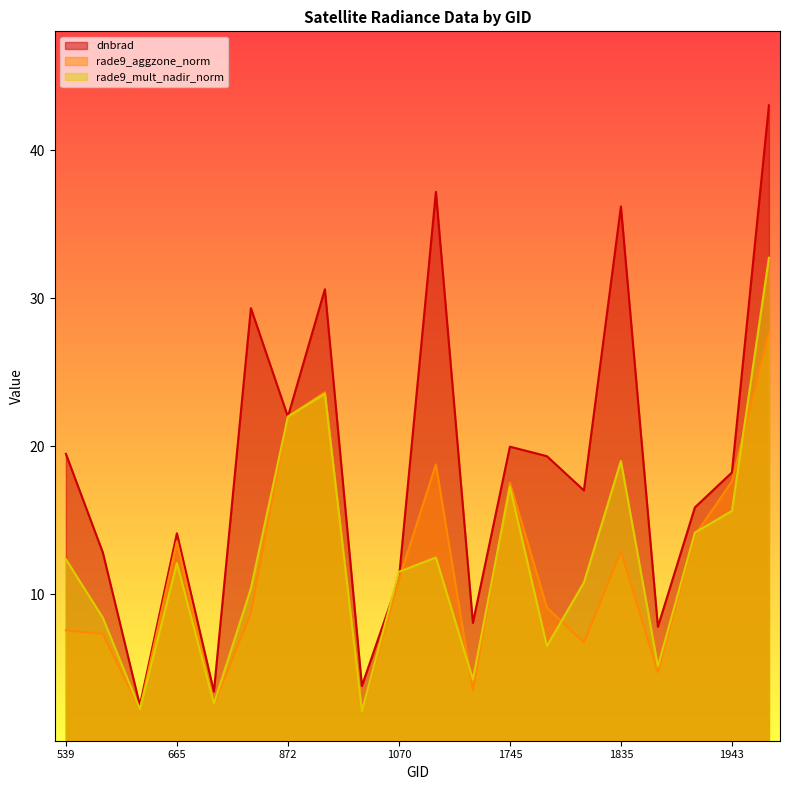

At which label is rade9_mult_nadir_norm closest to 17?

1745